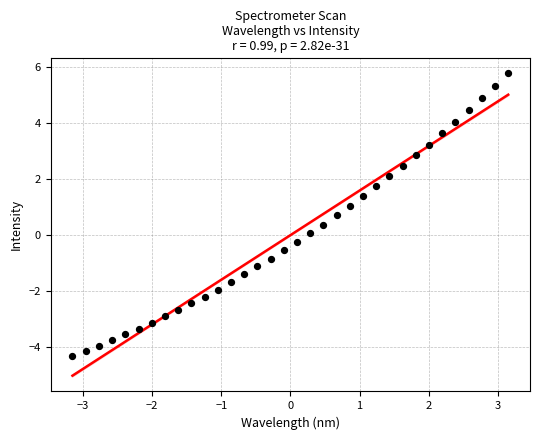

What is the range of Y values (max minus min)?

10.1